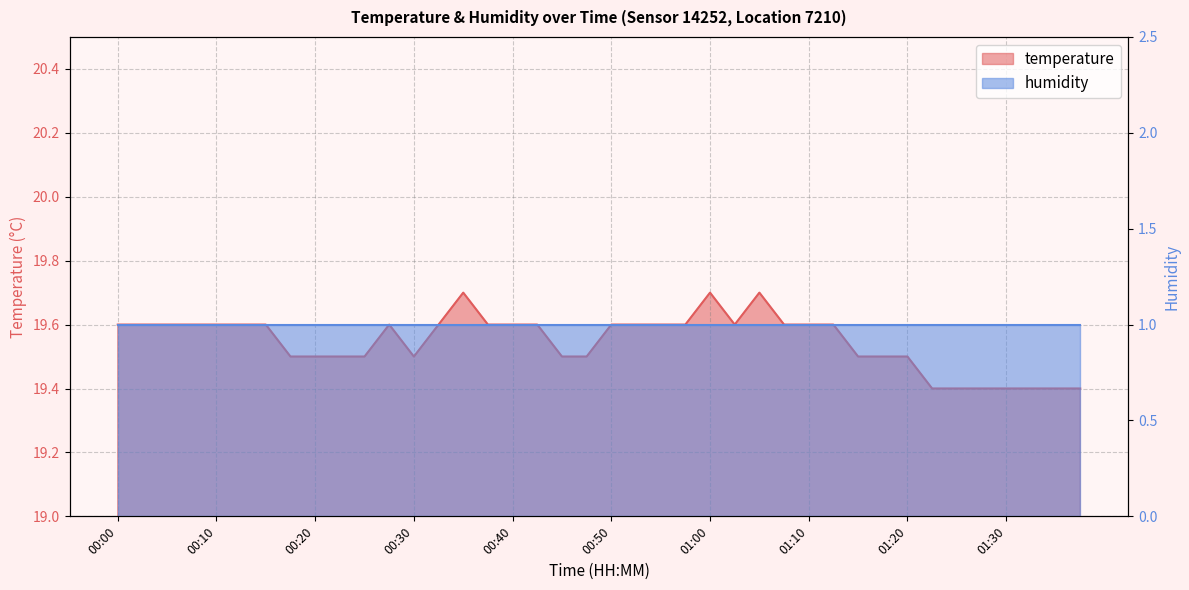

True or false: the data shows 19.5 at 00:20.

True